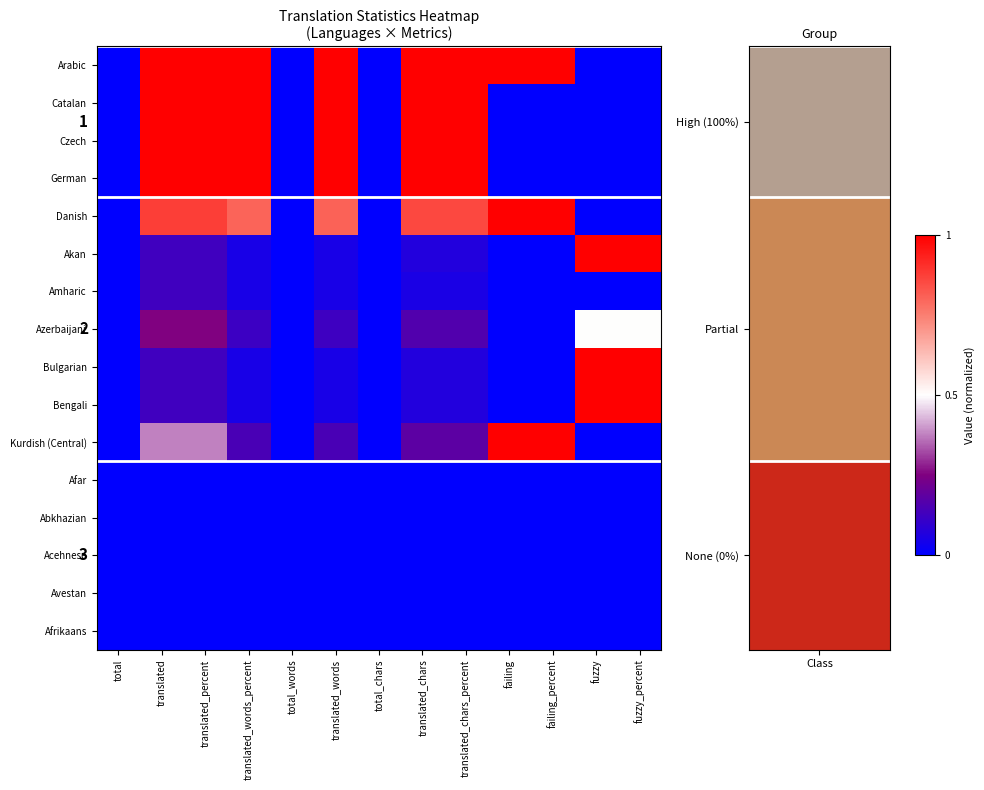

What is the total value across all series at fuzzy_percent?

3.5